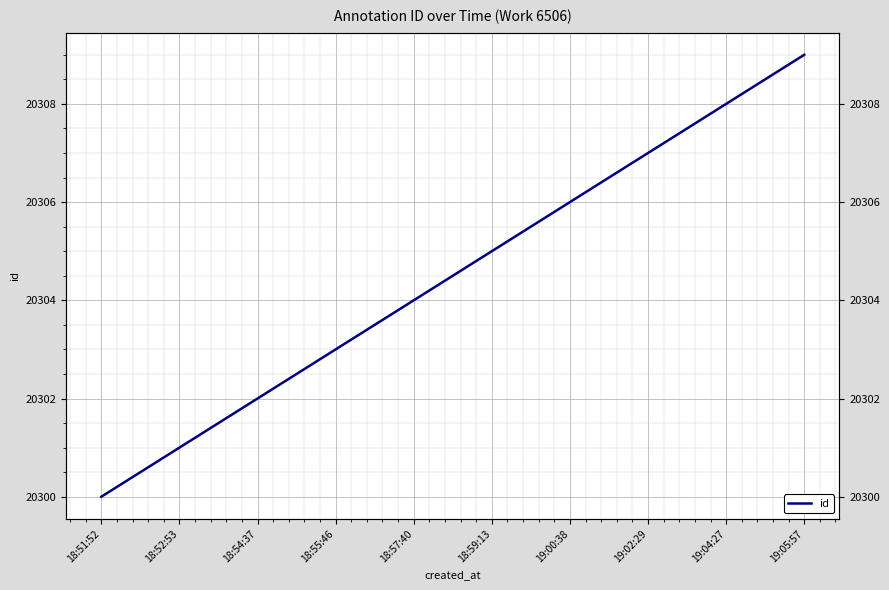

What is the difference between the maximum and minimum values?

9